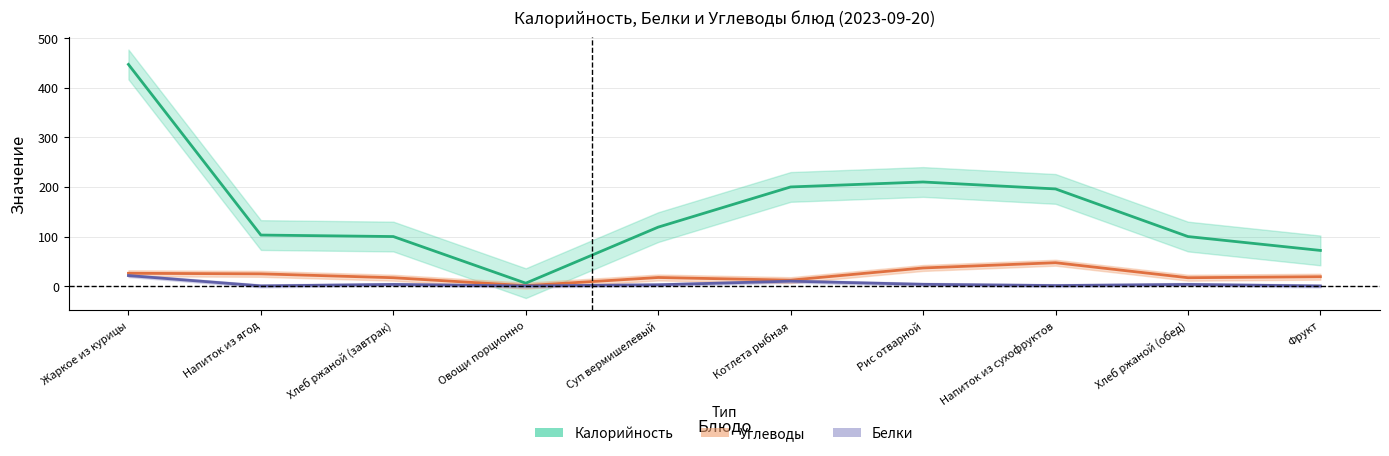

Reading left to right, extract all data points from this chart.

Калорийность: Жаркое из курицы=447.0	Напиток из ягод=103.0	Хлеб ржаной (завтрак)=100.0	Овощи порционно=6.0	Суп вермишелевый=119.0	Котлета рыбная=200.0	Рис отварной=210.0	Напиток из сухофруктов=196.0	Хлеб ржаной (обед)=100.0	Фрукт=72.0
Углеводы: Жаркое из курицы=25.9	Напиток из ягод=24.8	Хлеб ржаной (завтрак)=17.0	Овощи порционно=1.0	Суп вермишелевый=17.4	Котлета рыбная=12.1	Рис отварной=36.7	Напиток из сухофруктов=47.3	Хлеб ржаной (обед)=17.0	Фрукт=19.1
Белки: Жаркое из курицы=21.4	Напиток из ягод=0.5	Хлеб ржаной (завтрак)=3.4	Овощи порционно=0.5	Суп вермишелевый=2.7	Котлета рыбная=10.1	Рис отварной=3.7	Напиток из сухофруктов=1.2	Хлеб ржаной (обед)=3.4	Фрукт=0.4